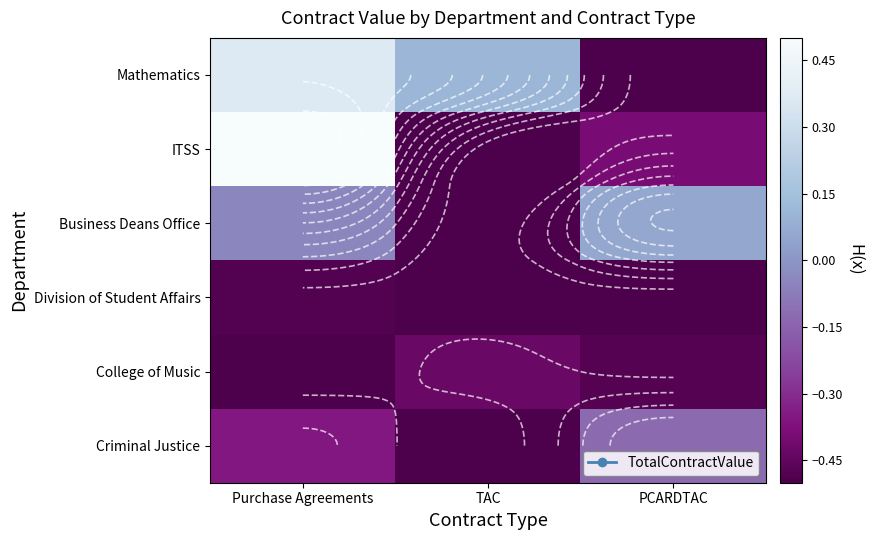

The ITSS series shows -0.9 at TAC. True or false?

False